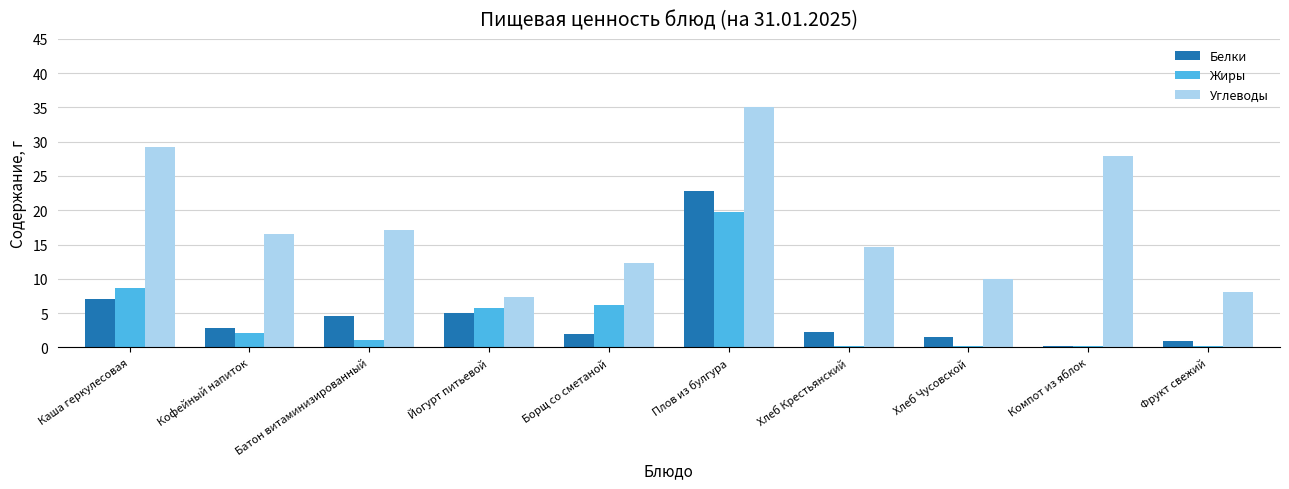

How many data points does each series have?

10